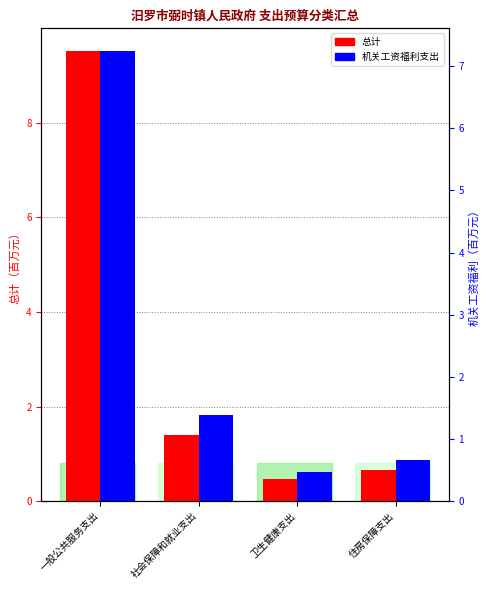

How many data points in 机关工资福利支出 are less than 1?

2